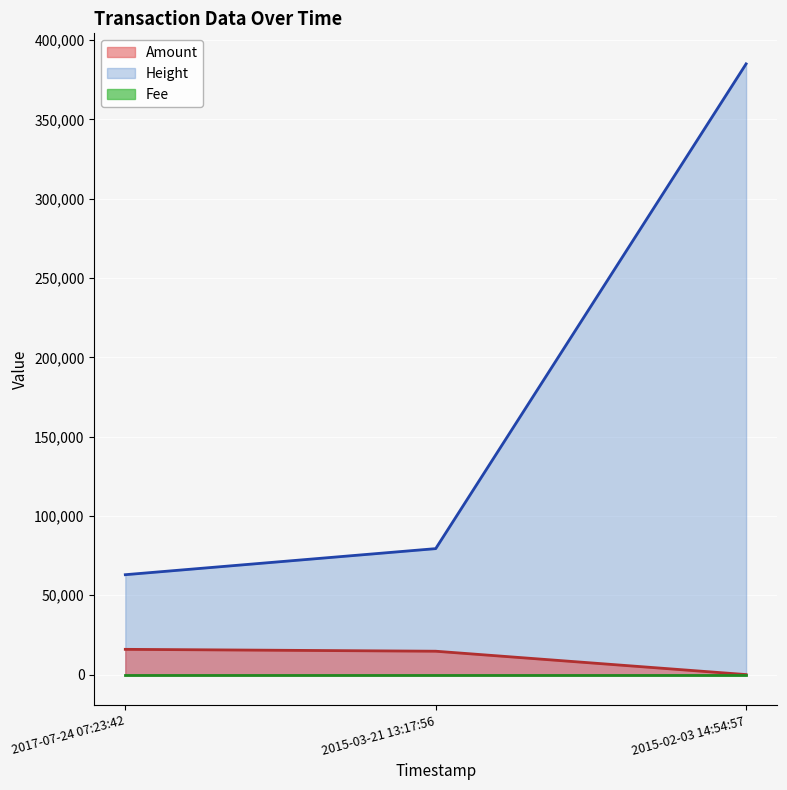

What is the spread (max minus min) of values at 2015-02-03 14:54:57?

385012